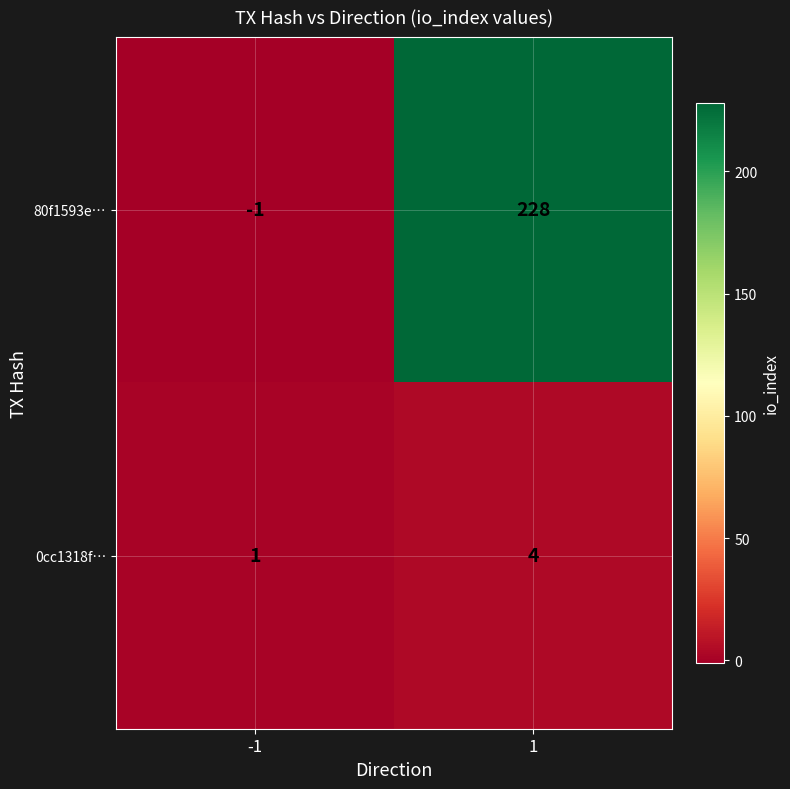

How many values in 80f1593e… are below zero?

1